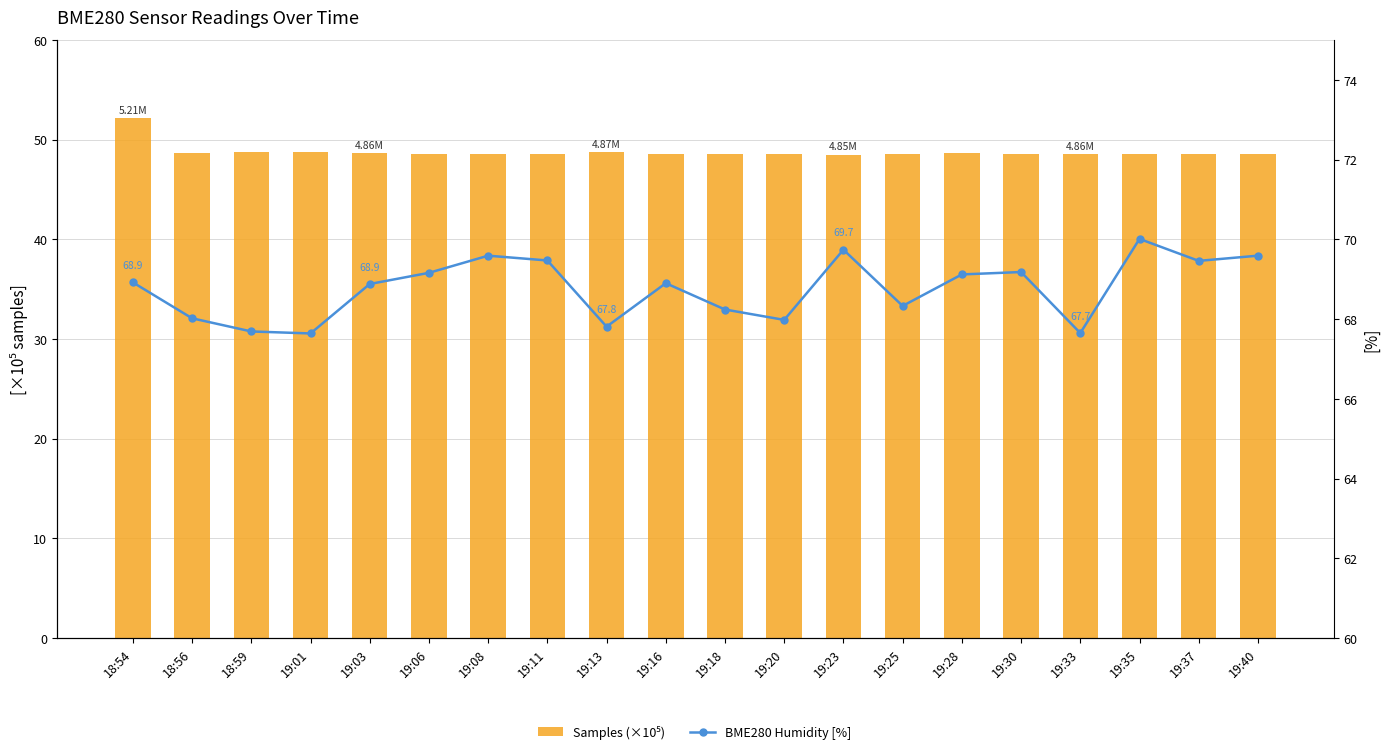

What is the value of the BME280 Humidity [%] bar at the 14th from the left?

68.3